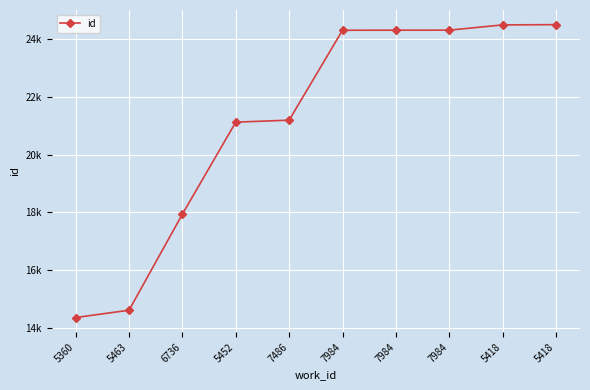

Does the chart have visible grid lines?

Yes